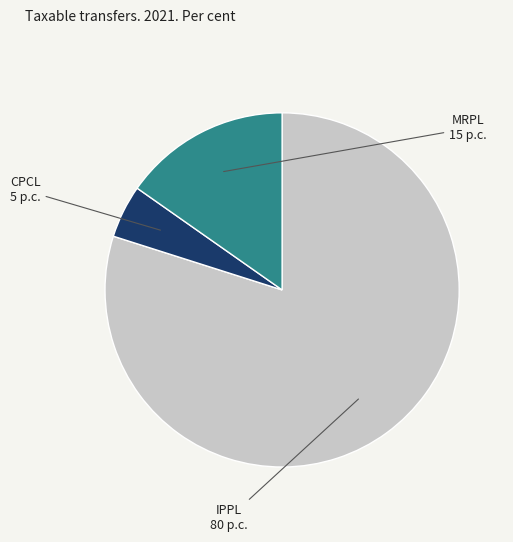

Is there a majority slice in this chart?

Yes